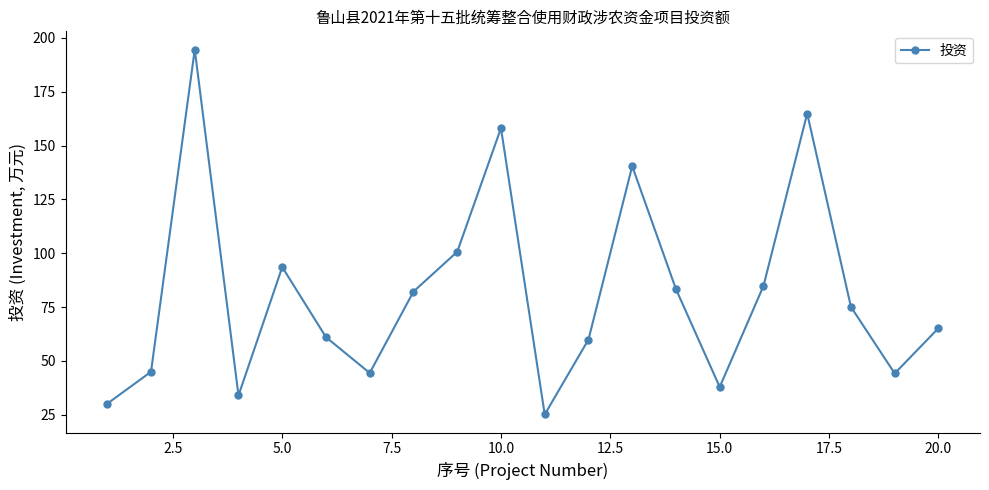

What is the value of the 6th point from the left?

61.0